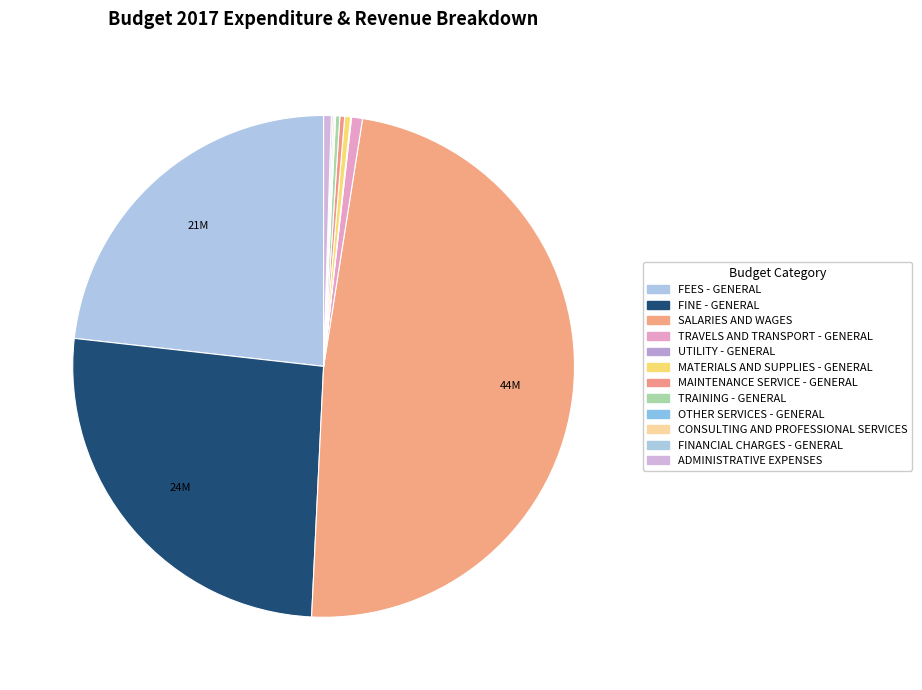

What is the total percentage of FEES - GENERAL and UTILITY - GENERAL?

23.3%